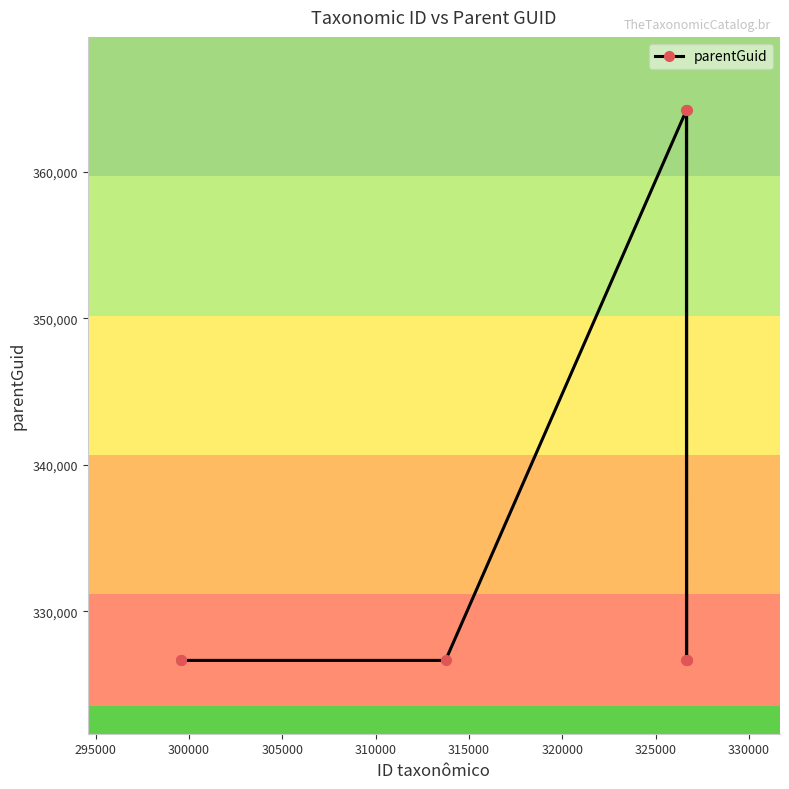

What is the greatest value displayed?

364223